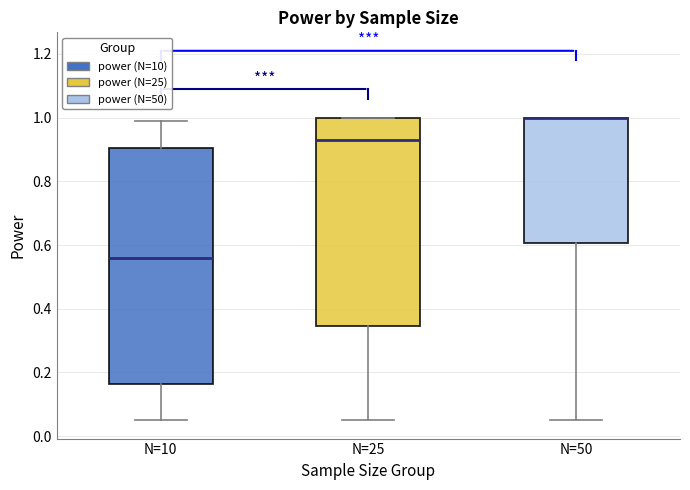

Where is the lower edge of the box for N=50 on the y-axis? The values are not printed on the chart, so give them approximately, as read against the axis.

0.60